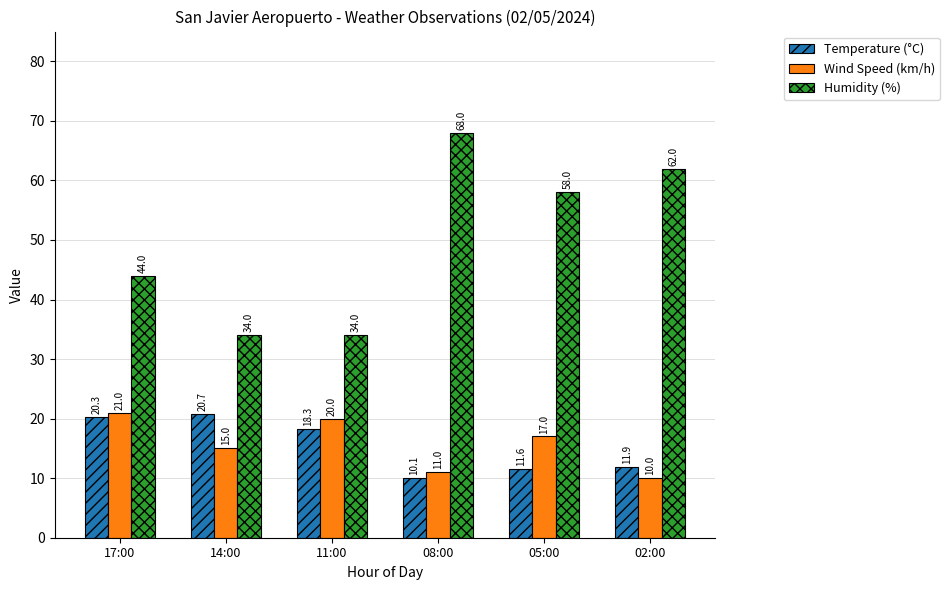

What is the total value across all series at 11:00?

72.3